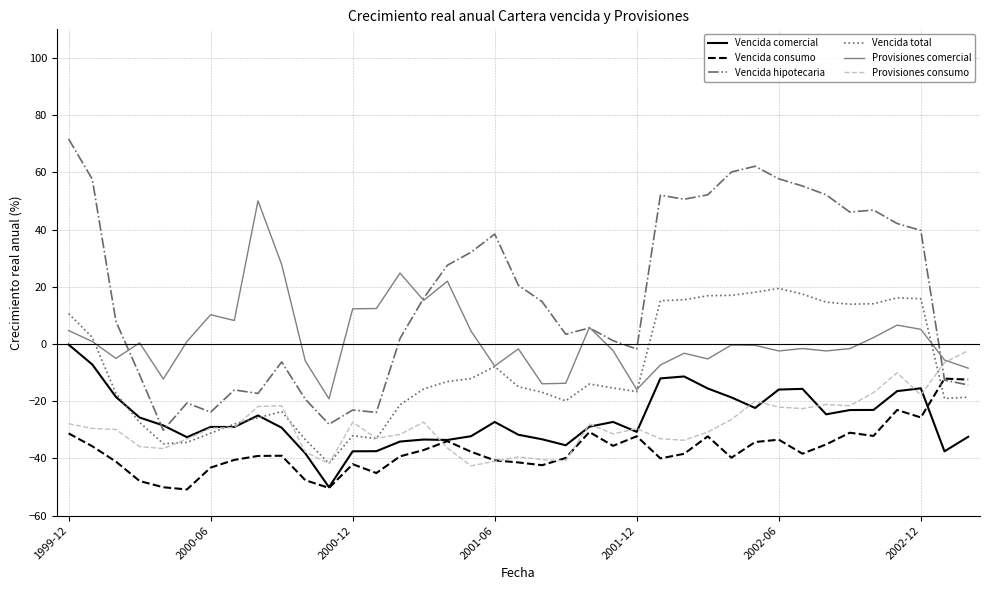

At how many categories does at least one series exceed 65?

1